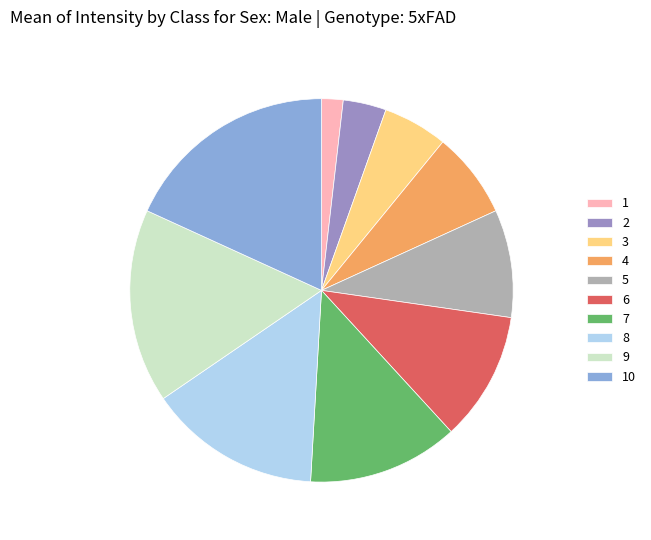

True or false: 10 accounts for 13% of the total.

False